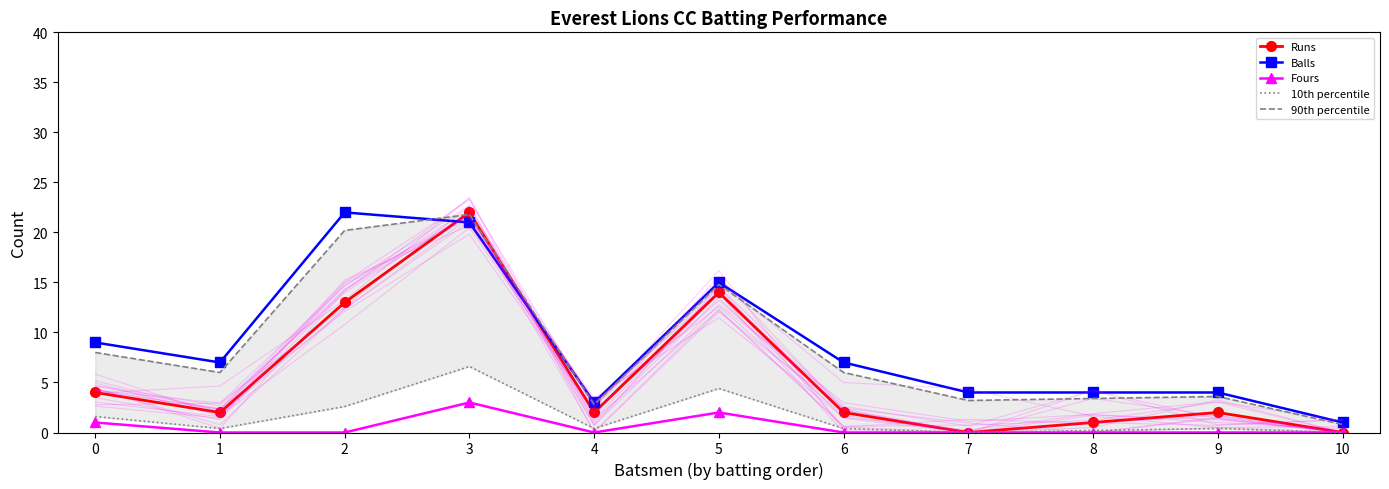

How many positive values does the 10th percentile series have?

9